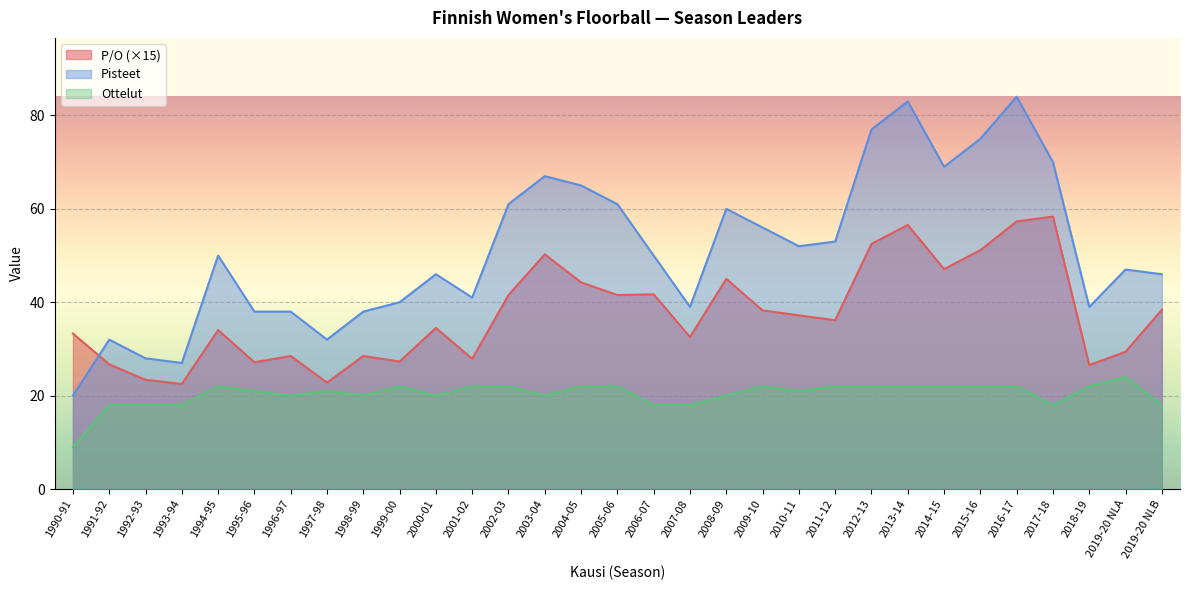

At which label does P/O reach its minimum?

1993-94